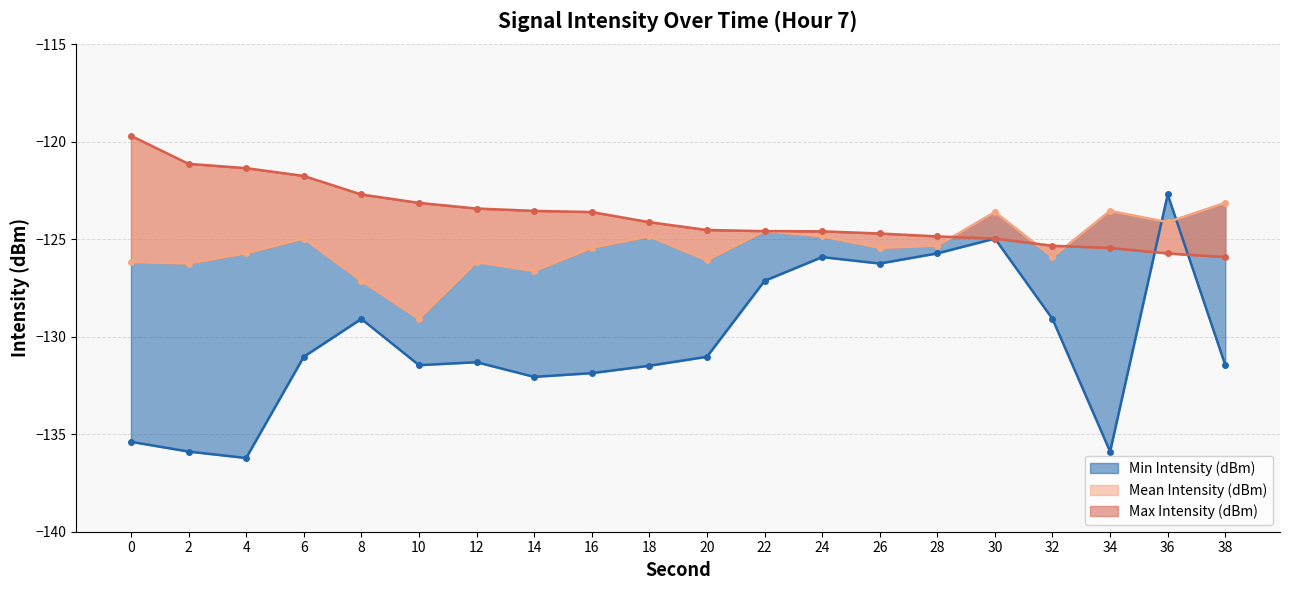

At which label does Min Intensity (dBm) first exceed -131?

8